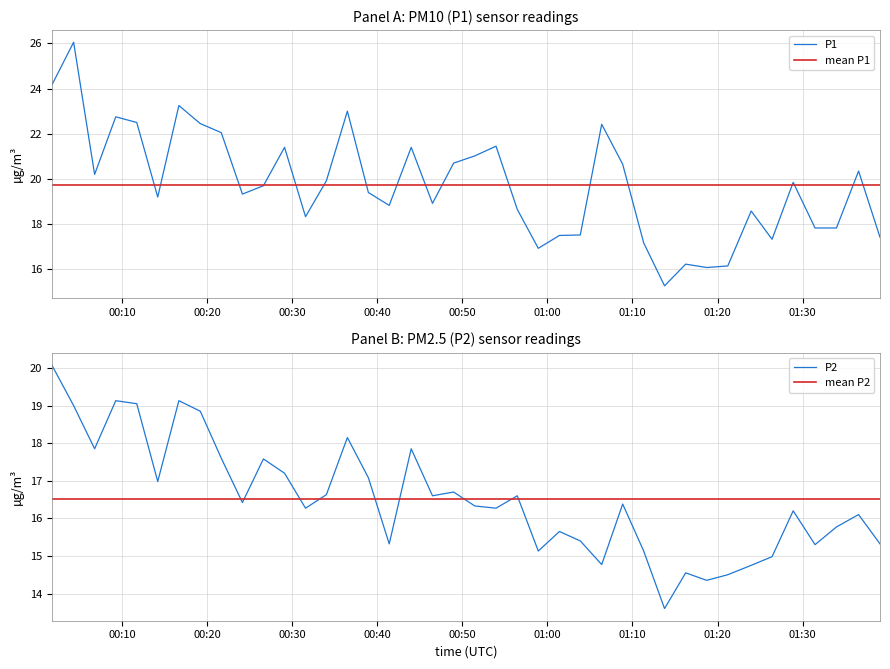

True or false: P2 and P1 cross at least once.

False